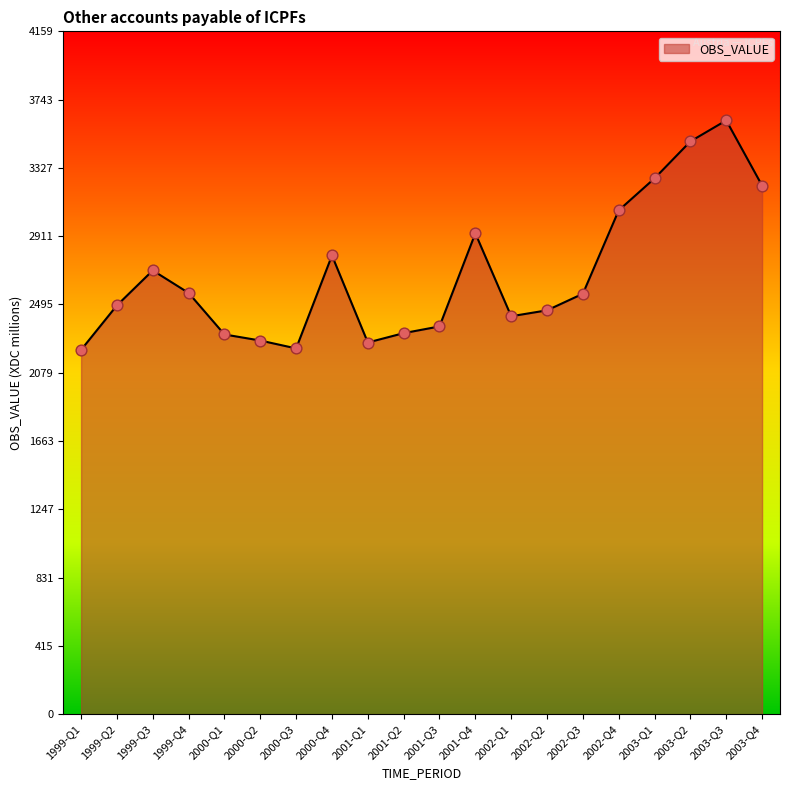

Between 2003-Q1 and 2001-Q3, which is larger?

2003-Q1